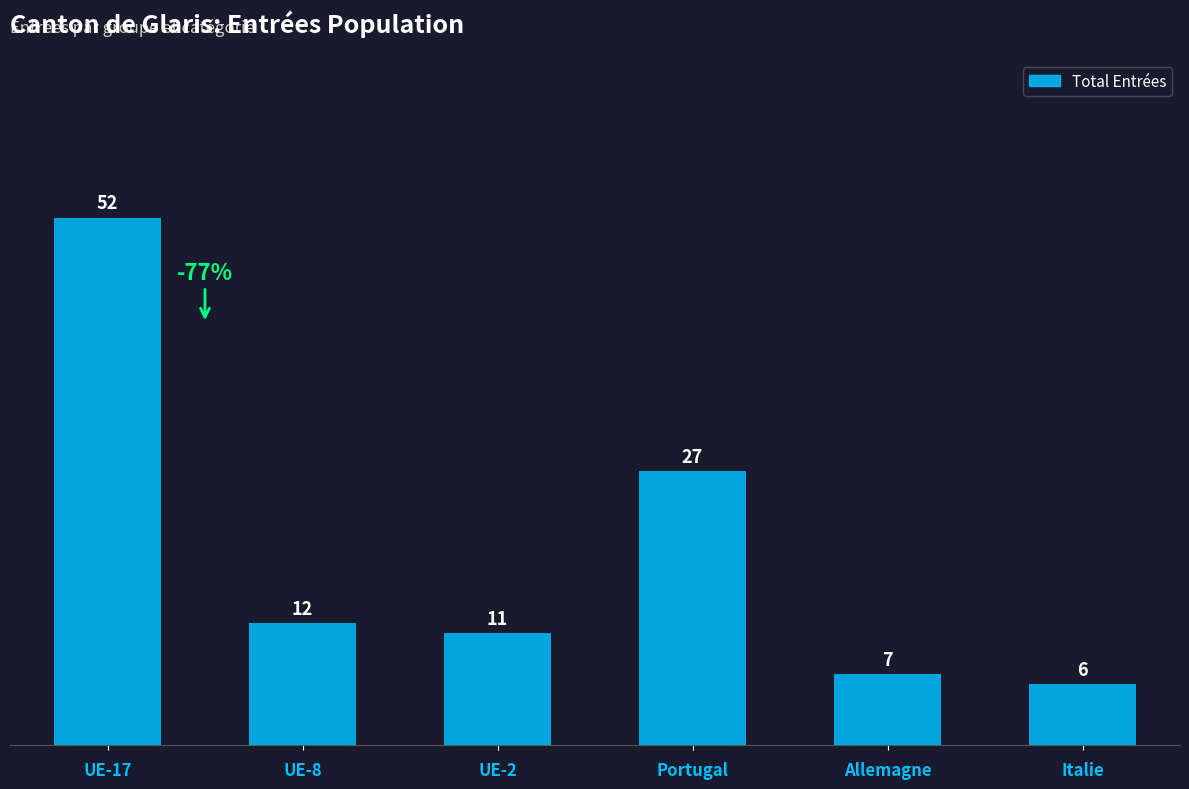

How many series are shown in this chart?

1